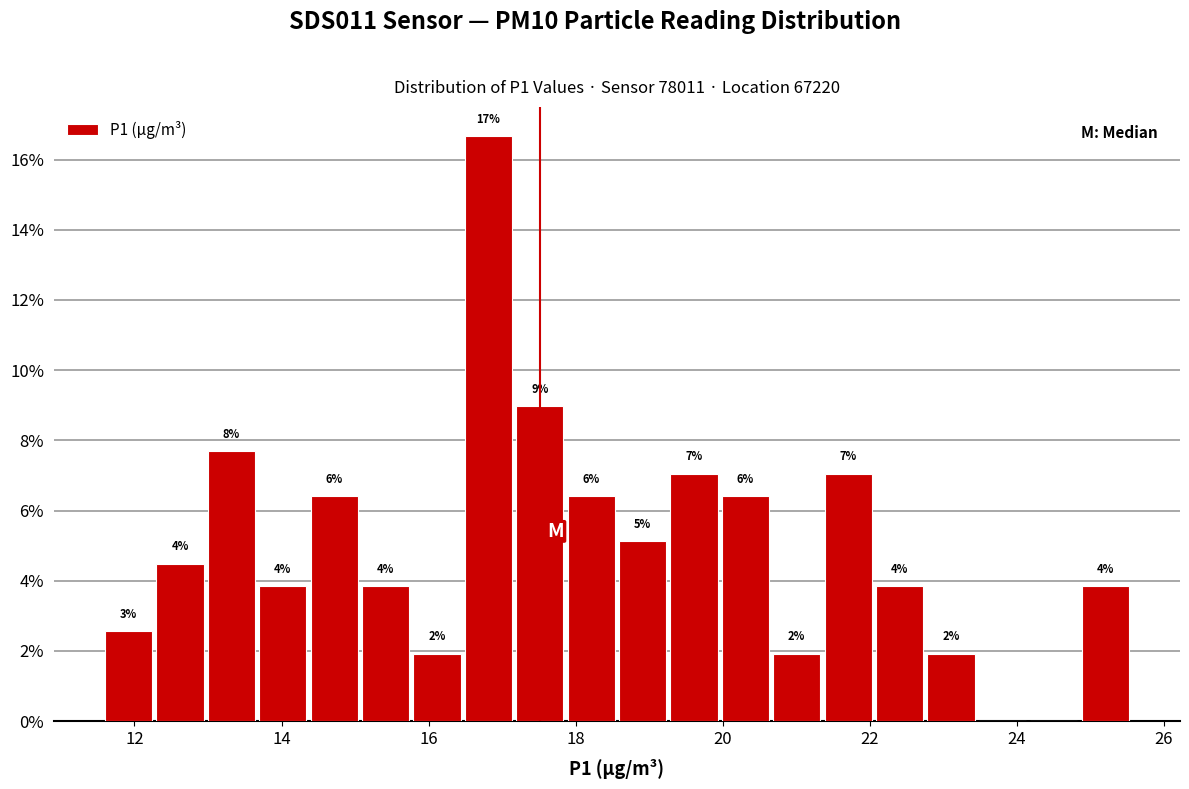

Around what value on the x-axis is the tallest bar? Give the approximate position of its centre, as read against the axis.

16.8